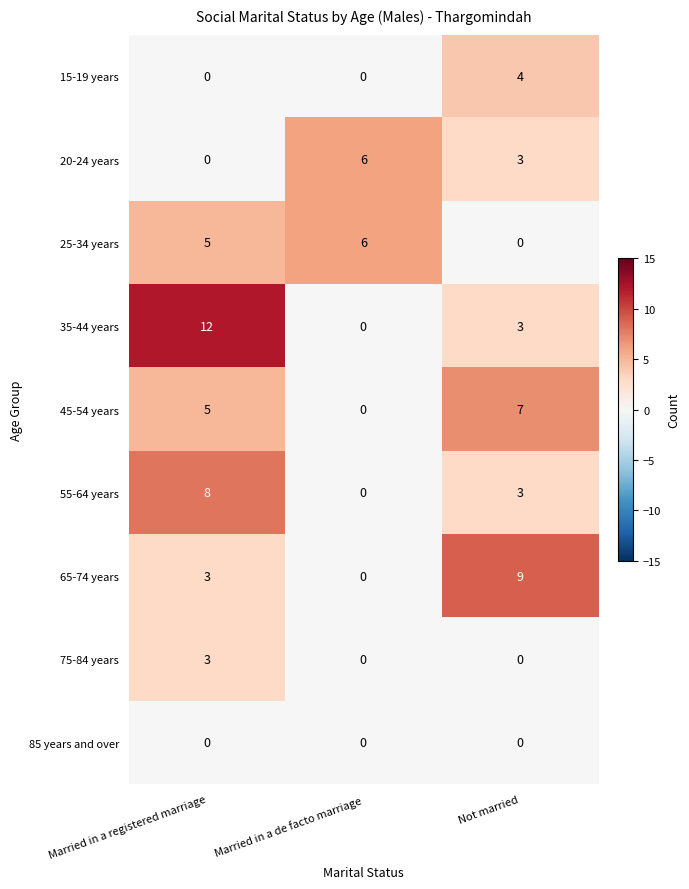

What is the approximate value of 20-24 years at Married in a de facto marriage?

6